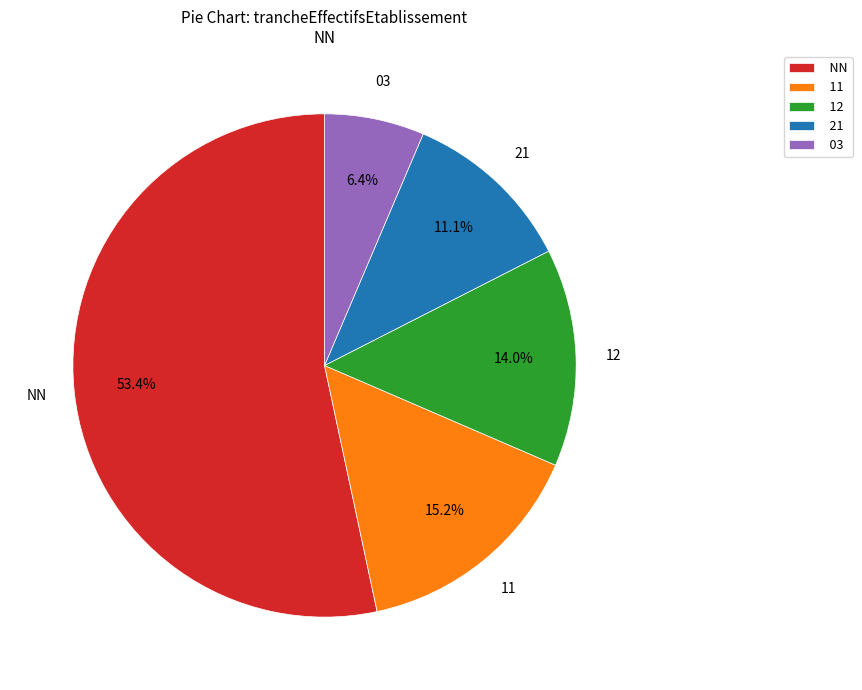

Is it true that NN is 53% of the pie?

True